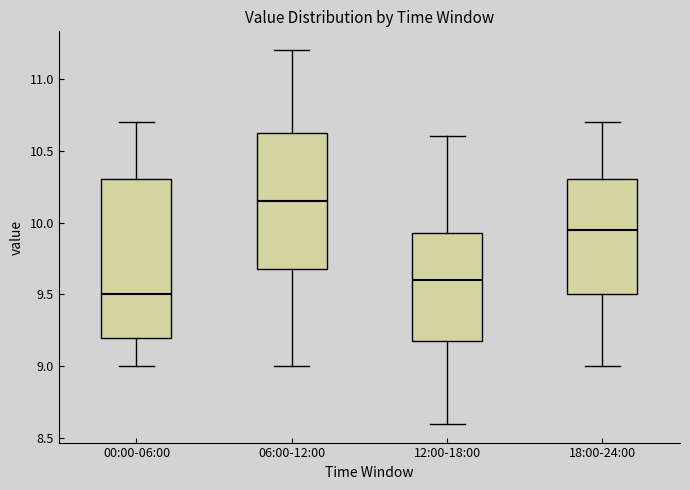

Reading left to right, read every box against the y-axis: the position of its median line, the range the box covers, and the ends of its whiskers. The values are not printed on the chart, so give them approximately, as read against the axis.

00:00-06:00: median 9.50, box 9.20 to 10.30, whiskers 9.00 to 10.70
06:00-12:00: median 10.15, box 9.70 to 10.65, whiskers 9.00 to 11.20
12:00-18:00: median 9.60, box 9.20 to 9.95, whiskers 8.60 to 10.60
18:00-24:00: median 9.95, box 9.50 to 10.30, whiskers 9.00 to 10.70